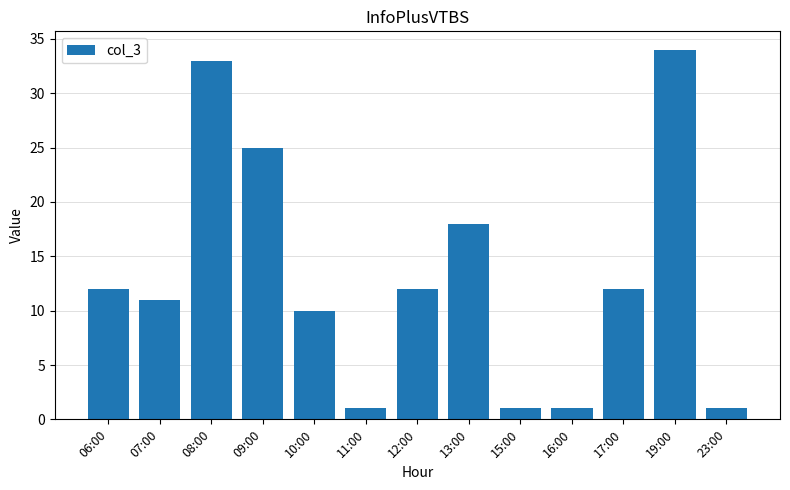

What position from the left is 16:00?

10